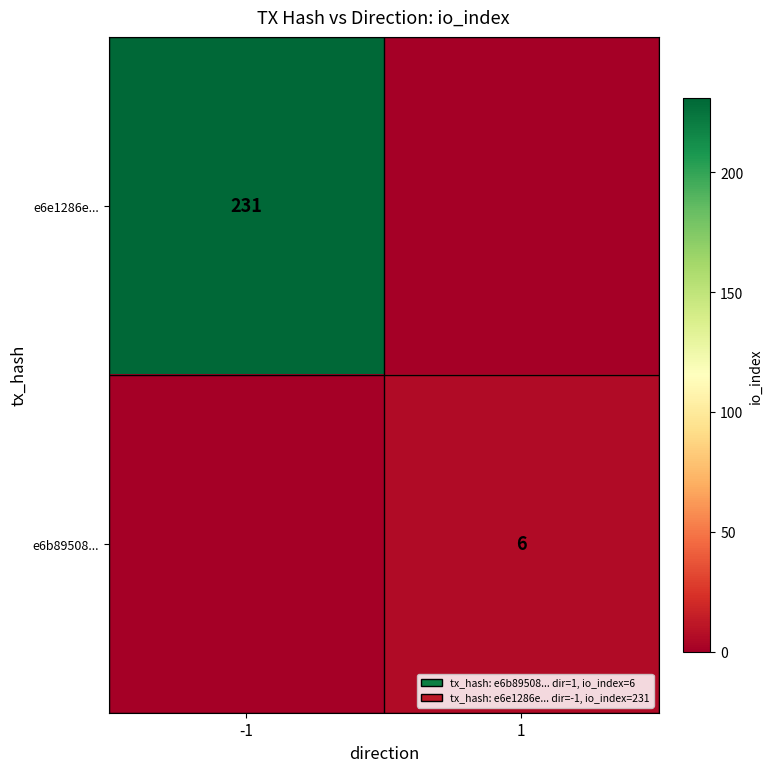

The value of e6e1286e... at -1 is 307. True or false?

False